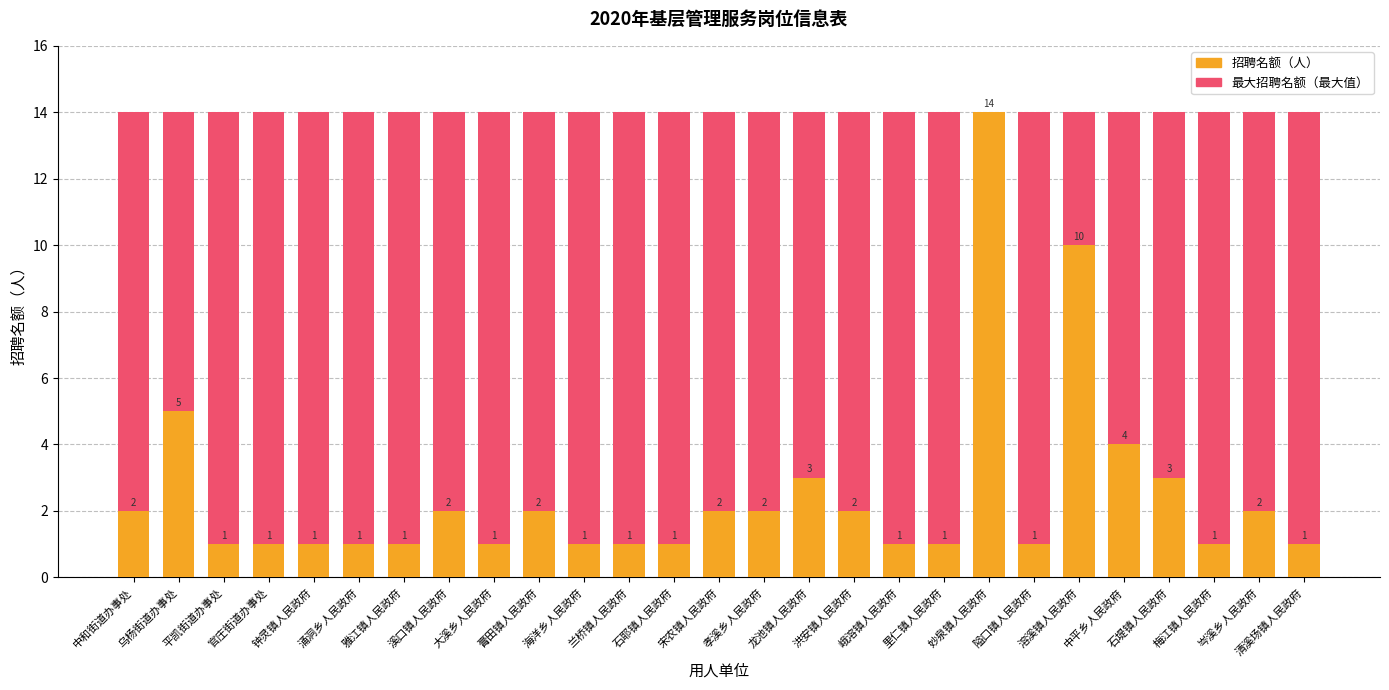

What is the minimum value shown in the chart?

1